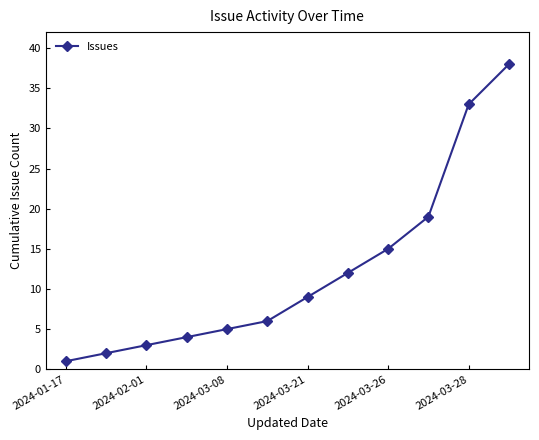

Is this an area chart (filled region under the line)?

No